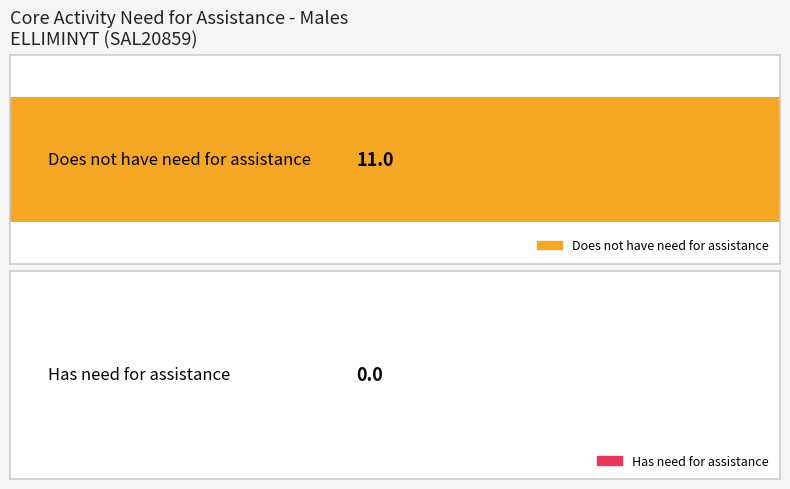

Is it true that Has need for assistance equals 0 at 65 years and over?

True